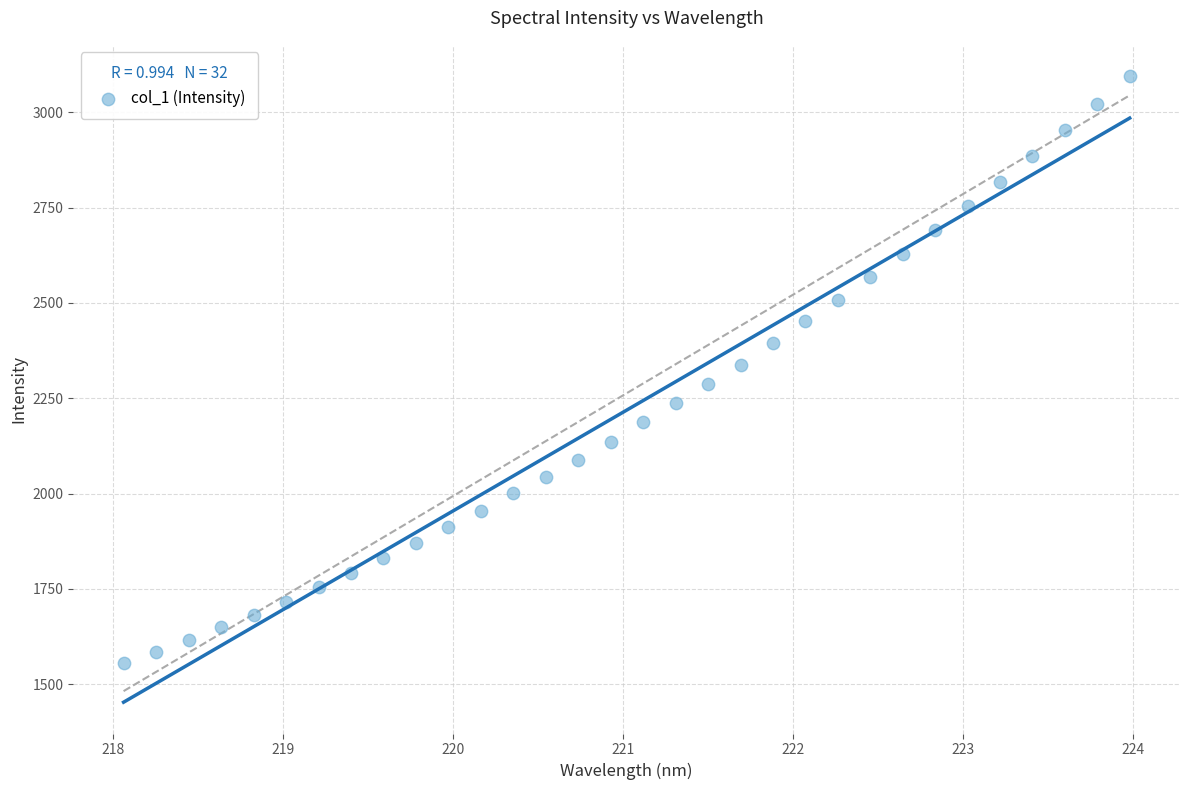

What is the range of X values (max minus min)?

5.9